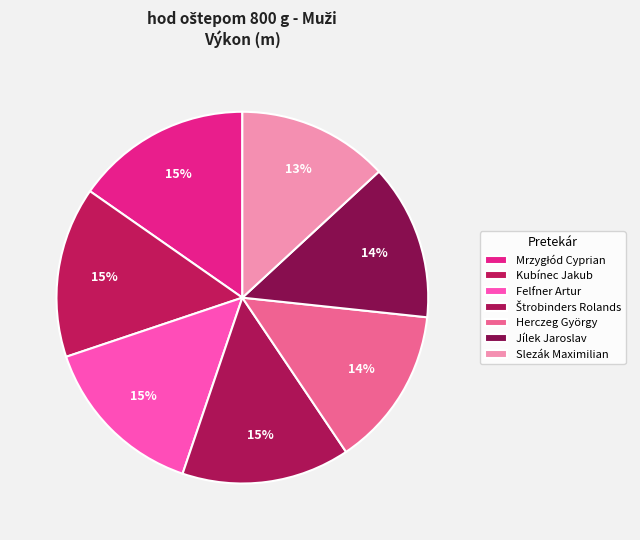

How many segments does this pie chart have?

7